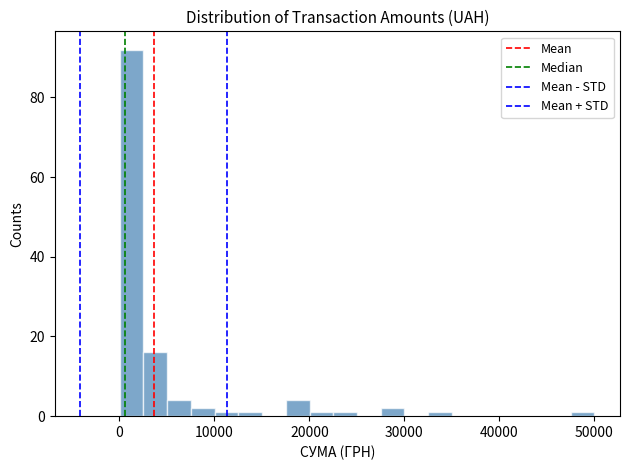

Read against the x-axis, roughly where is the centre of the tallest bar?

1000